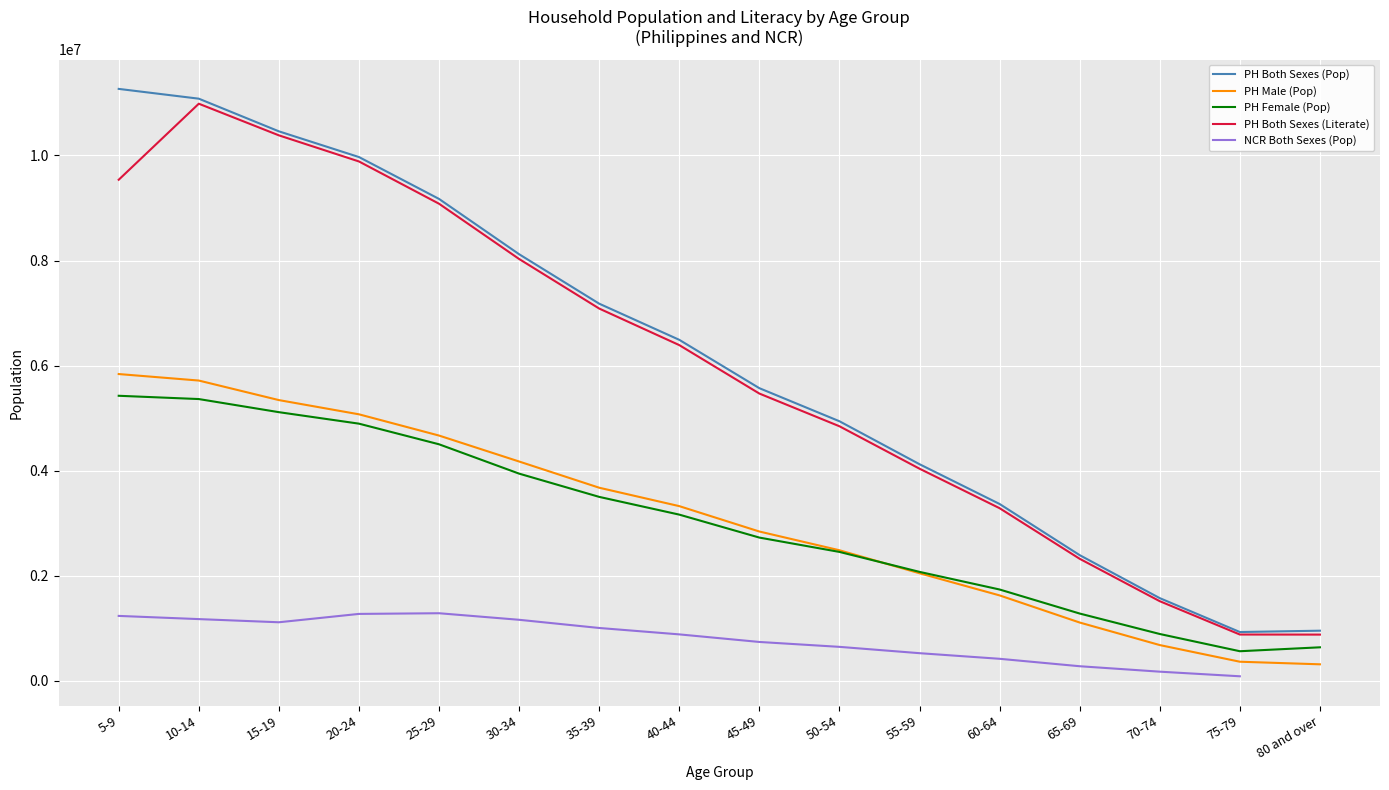

Is the value of PH Female (Pop) at 55-59 greater than the value of PH Both Sexes (Pop) at 50-54?

No